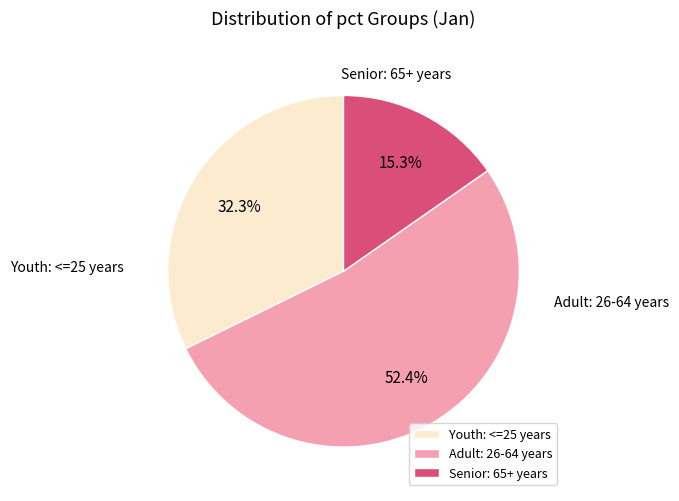

What is the ratio of the value at Adult: 26-64 years to the value at Senior: 65+ years?

3.4